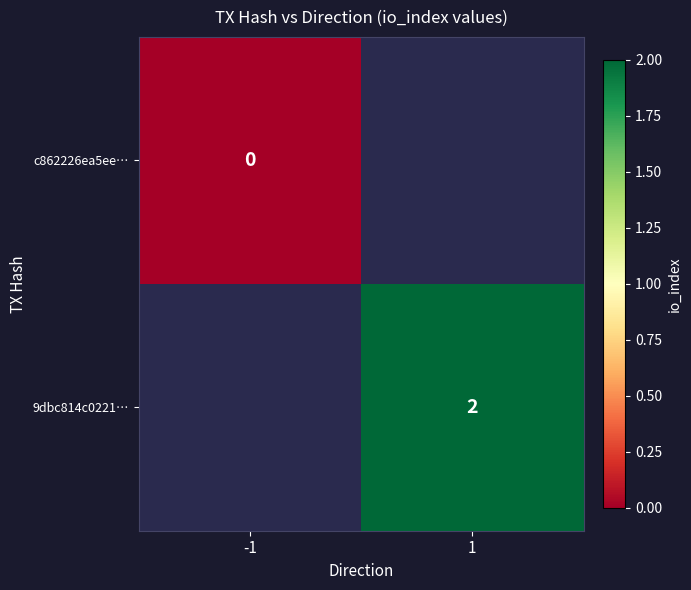

How many data points does each series have?

2